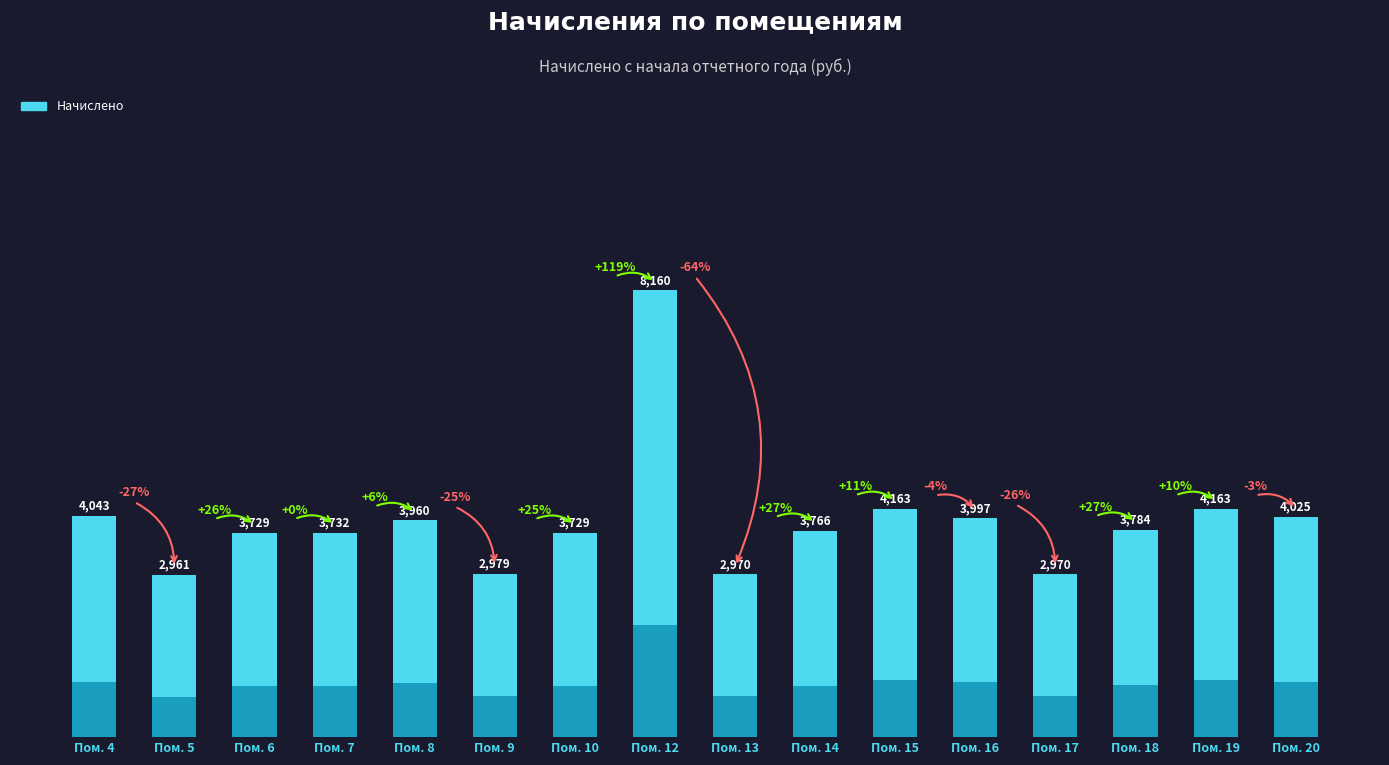

Reading left to right, extract all data points from this chart.

4043.2	2960.6	3728.5	3731.6	3959.9	2979.1	3728.5	8160.2	2969.9	3765.6	4163.4	3996.8	2969.9	3784.1	4163.4	4024.7